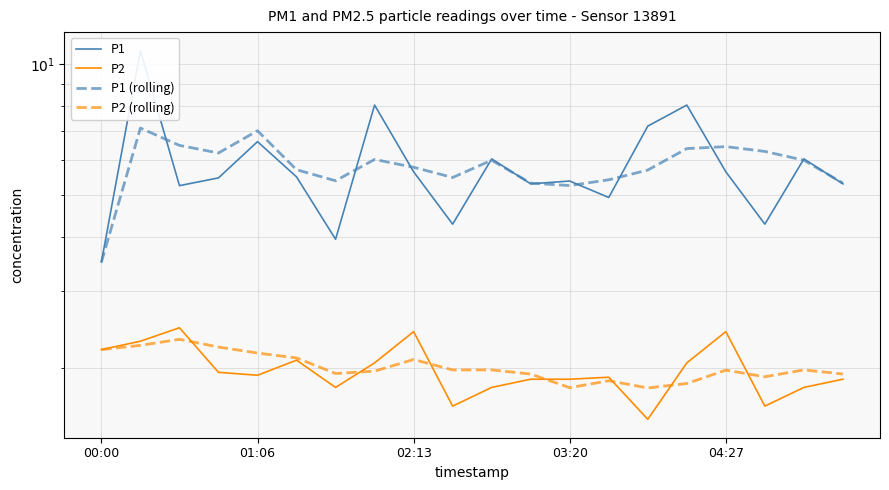

Rank the series at 14 from highest to lowest value.

P1, P1 (rolling), P2 (rolling), P2